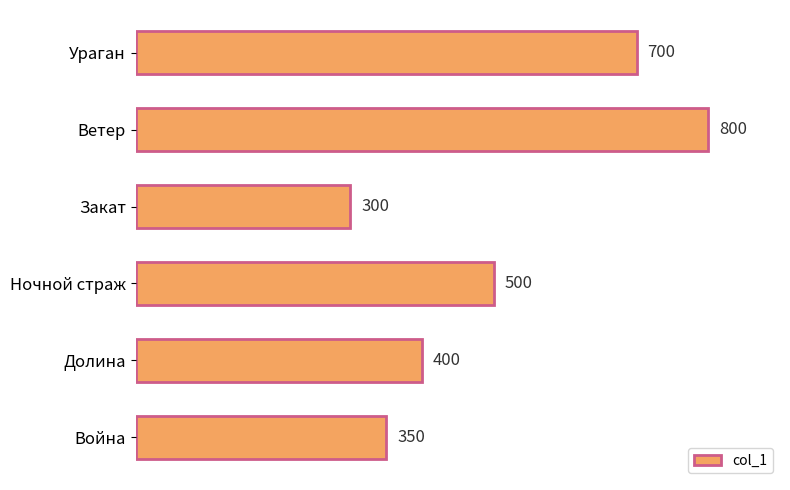

How many distinct data groups are displayed?

1